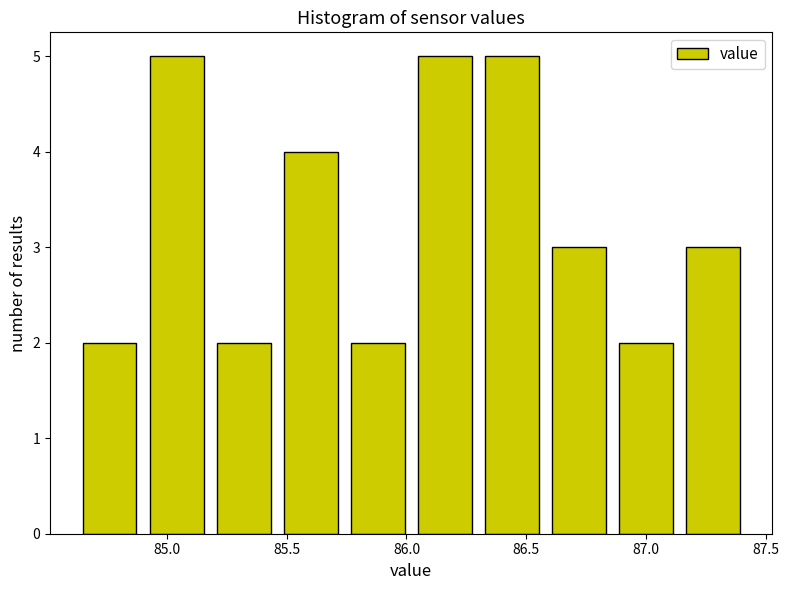

Reading left to right, list every bar in this chart as the range it spans on the x-axis followed by its height. Neither the bar edges nor the heights are printed on the chart, so give them approximately, as read against the axes.

84.62 to 84.90: 2
84.90 to 85.18: 5
85.18 to 85.46: 2
85.46 to 85.74: 4
85.74 to 86.02: 2
86.02 to 86.30: 5
86.30 to 86.58: 5
86.58 to 86.86: 3
86.86 to 87.14: 2
87.14 to 87.42: 3